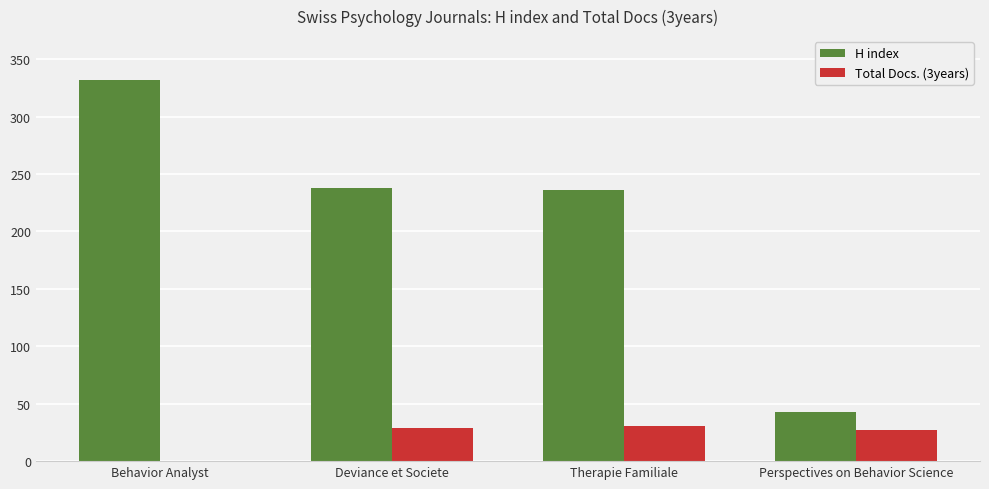

Between Behavior Analyst and Perspectives on Behavior Science, which series saw the biggest shift?

H index